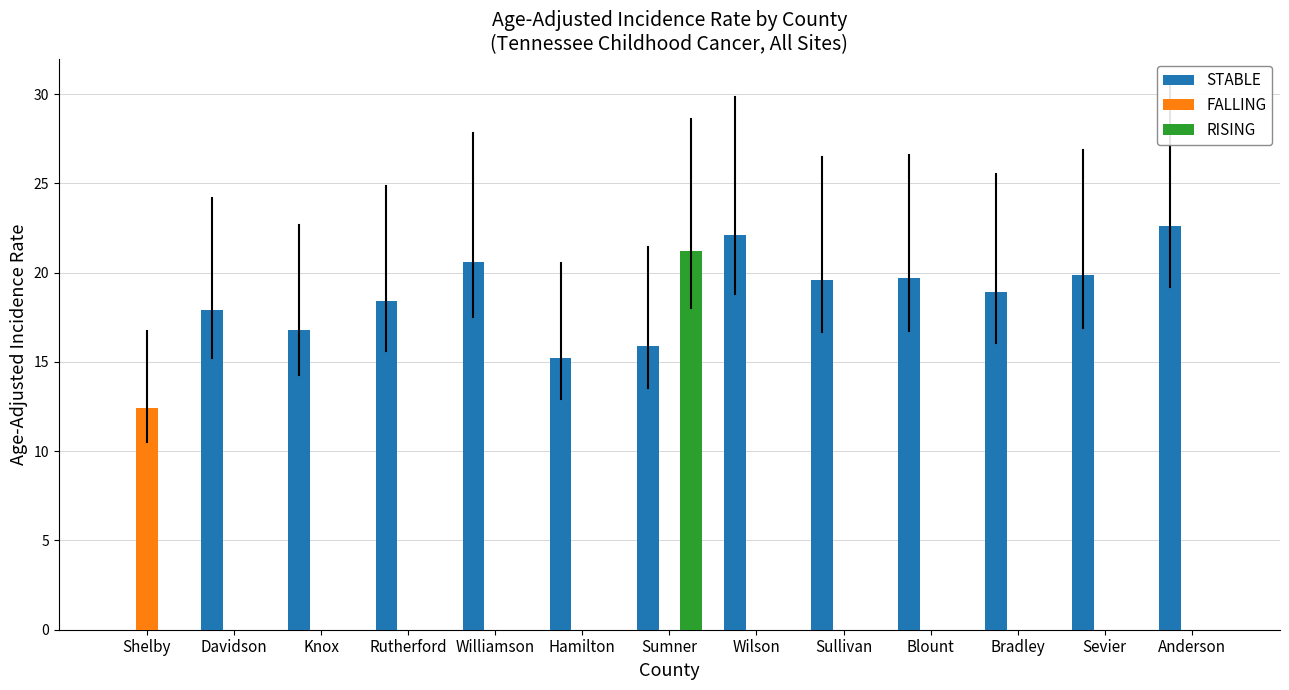

The value of STABLE at Davidson is 17.9. True or false?

True